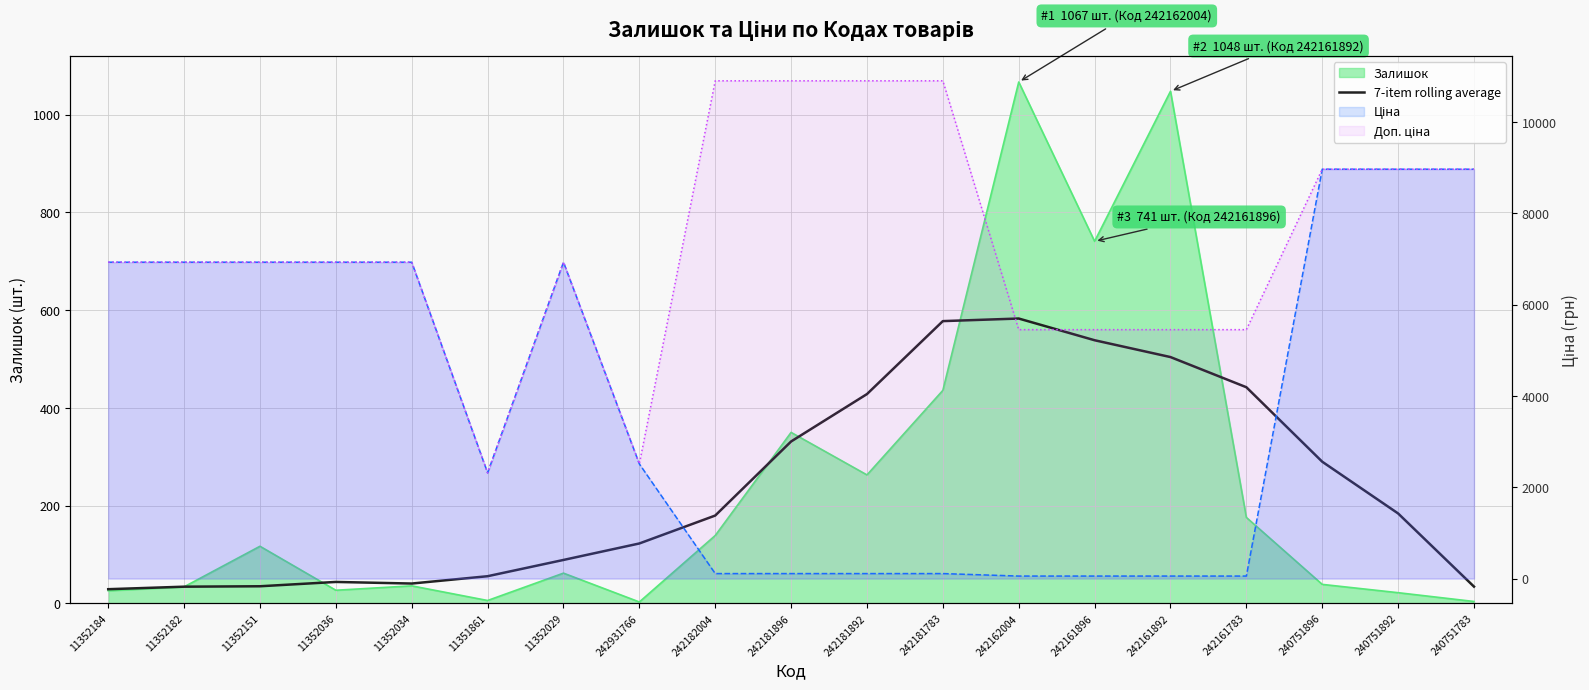

Between 242181892 and 242931766, which is larger?

242181892